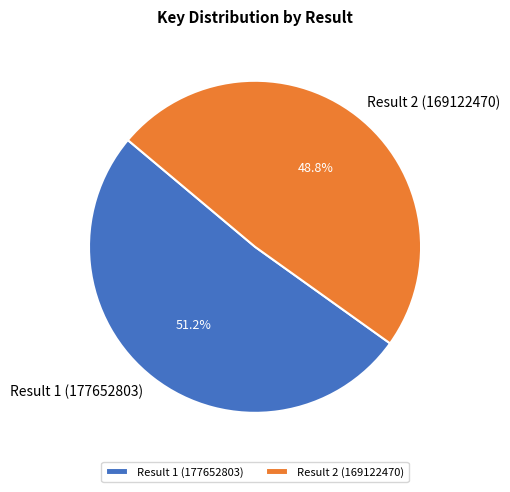

Which has a higher value, Result 1 (177652803) or Result 2 (169122470)?

Result 1 (177652803)